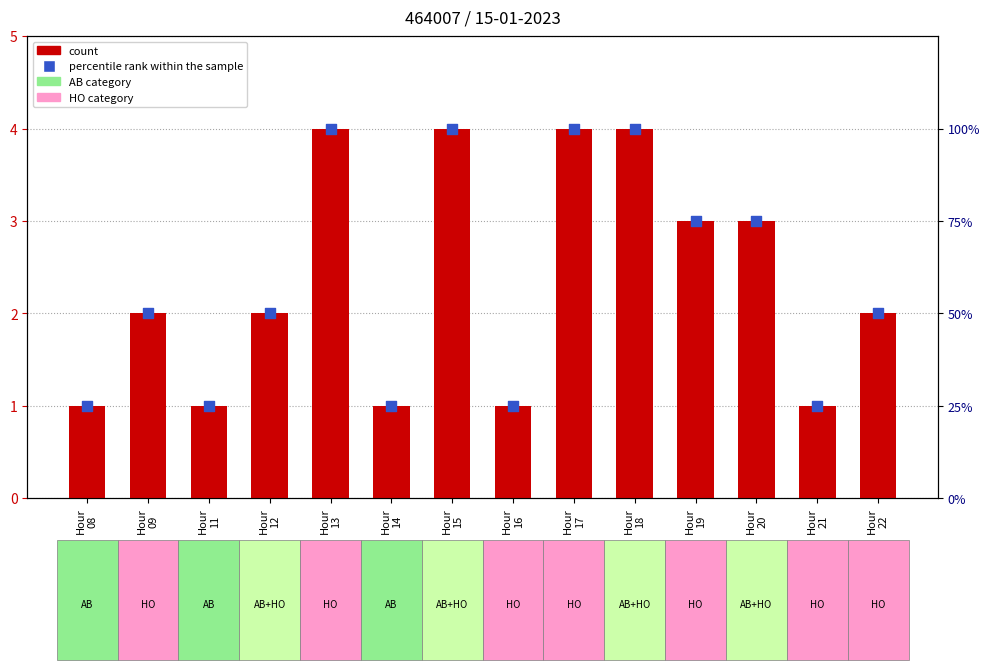

Which series has the largest total across all categories?

percentile rank within the sample